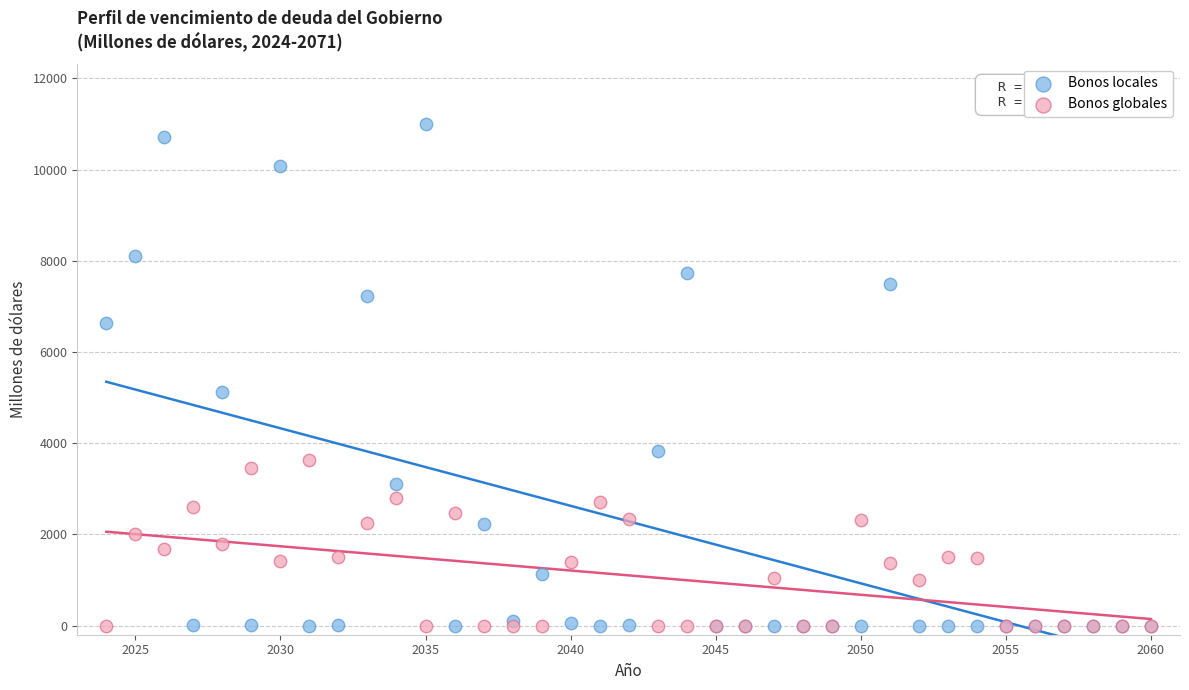

In the Bonos locales series, what Y value is closest to 5500?

5115.0